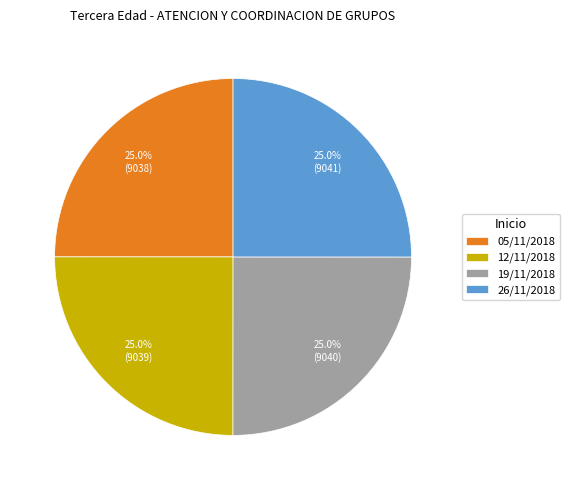

How many segments does this pie chart have?

4